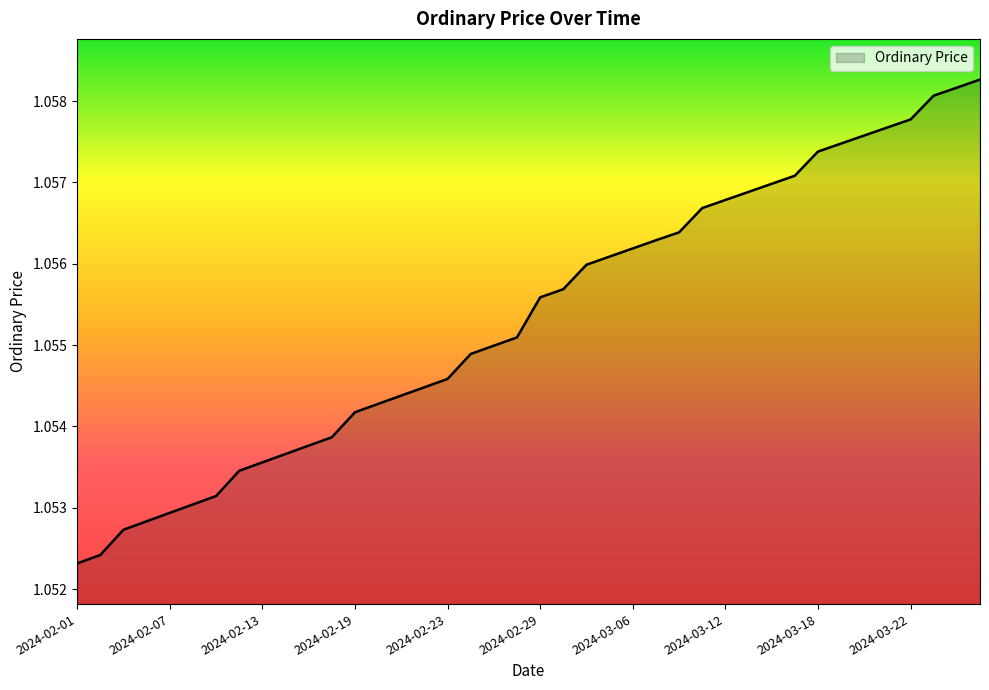

Count the values in the range 1 to 2.

40